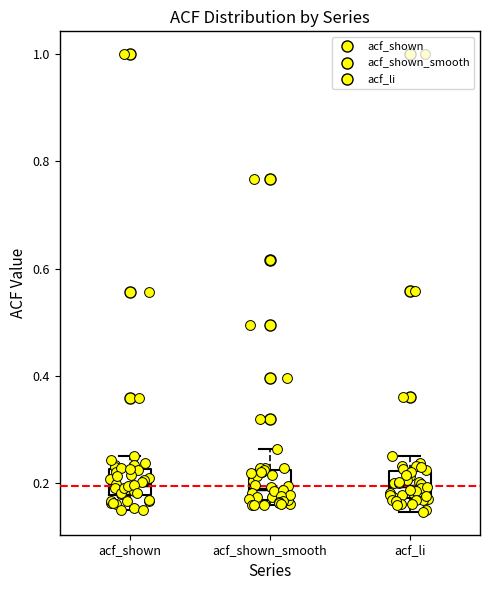

Reading left to right, transcribe this box plot: for each box, give where its median line is, the range the box spans, and where its two whiskers end, as read against the y-axis. The values are not printed on the chart, so give them approximately, as read against the axis.

acf_shown: median 0.20, box 0.18 to 0.22, whiskers 0.14 to 0.26
acf_shown_smooth: median 0.18, box 0.16 to 0.22, whiskers 0.16 (just below the box's lower edge) to 0.26
acf_li: median 0.20, box 0.18 to 0.22, whiskers 0.14 to 0.26